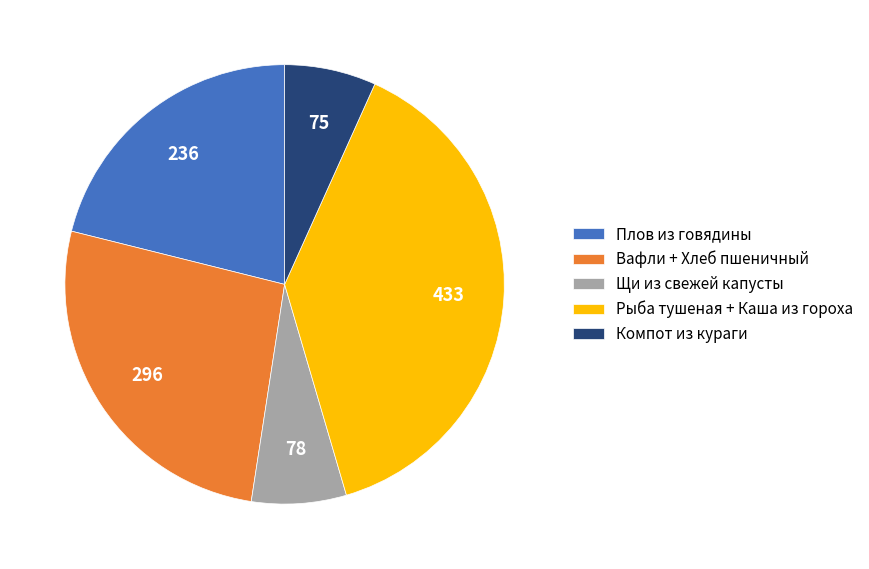

Does any single category account for the majority?

No